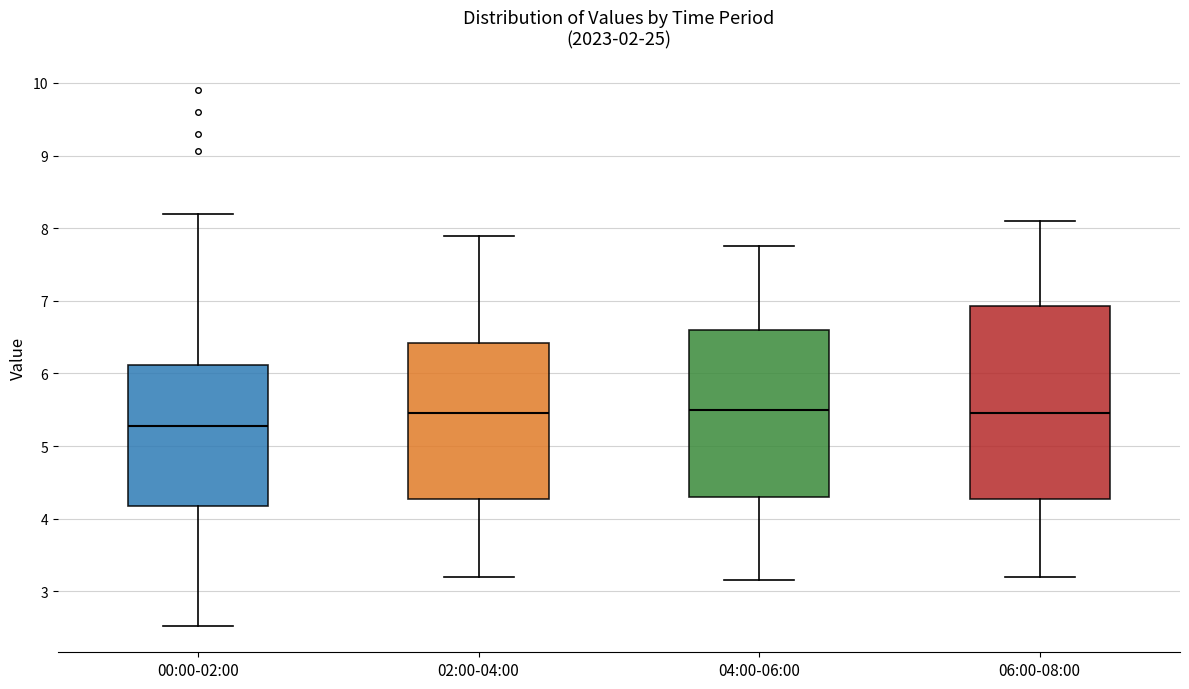

Reading left to right, read every box against the y-axis: the position of its median line, the range the box covers, and the ends of its whiskers. The values are not printed on the chart, so give them approximately, as read against the axis.

00:00-02:00: median 5.3, box 4.2 to 6.1, whiskers 2.5 to 8.2
02:00-04:00: median 5.5, box 4.3 to 6.4, whiskers 3.2 to 7.9
04:00-06:00: median 5.5, box 4.3 to 6.6, whiskers 3.2 to 7.8
06:00-08:00: median 5.5, box 4.3 to 6.9, whiskers 3.2 to 8.1